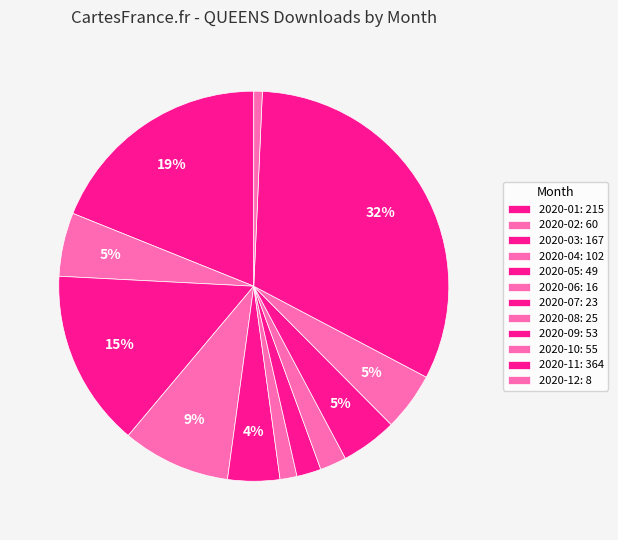

How many slices are in this pie chart?

12